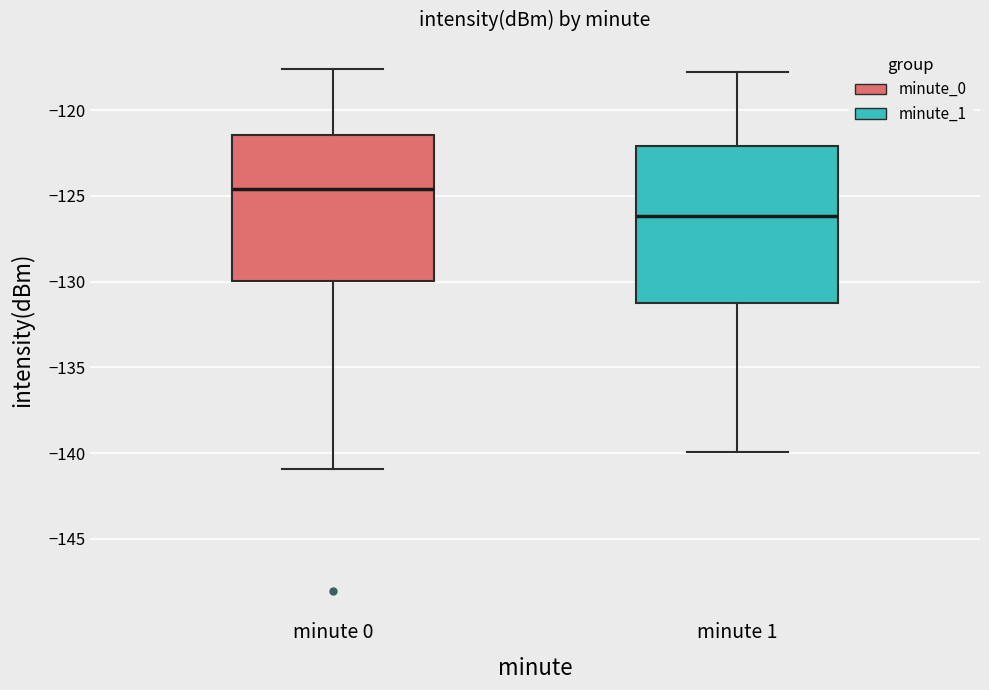

Reading left to right, read every box against the y-axis: the position of its median line, the range the box covers, and the ends of its whiskers. The values are not printed on the chart, so give them approximately, as read against the axis.

minute 0: median -124.5, box -130.0 to -121.5, whiskers -141.0 to -117.5
minute 1: median -126.0, box -131.0 to -122.0, whiskers -140.0 to -118.0